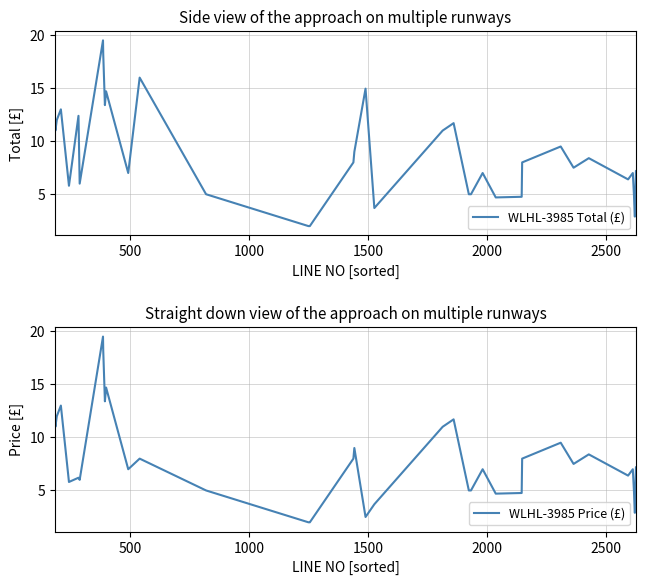

What is the lowest value of the WLHL-3985 Price (£) series?

2.0